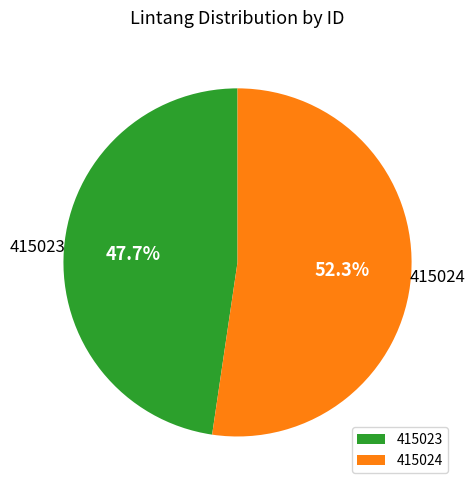

To the nearest percent, what portion does 415024 represent?

52%